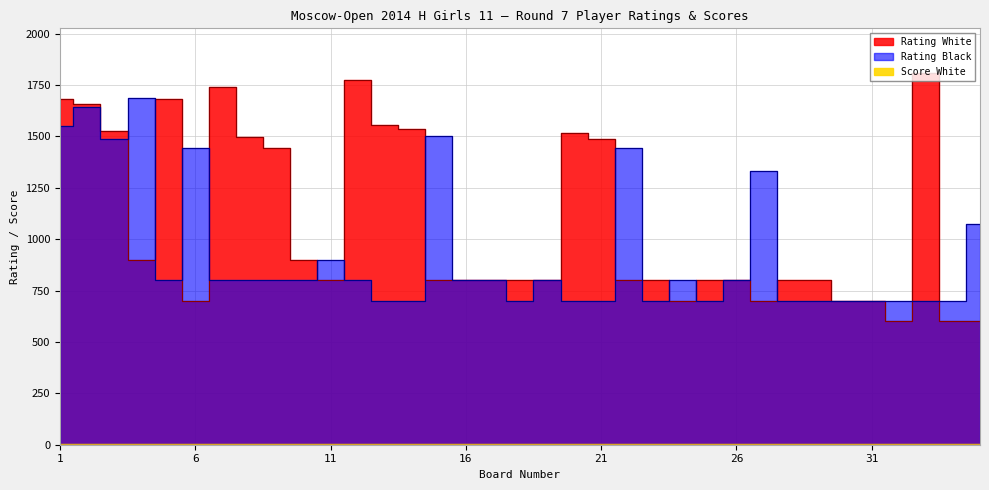

At which label does Score White first exceed 3?

1